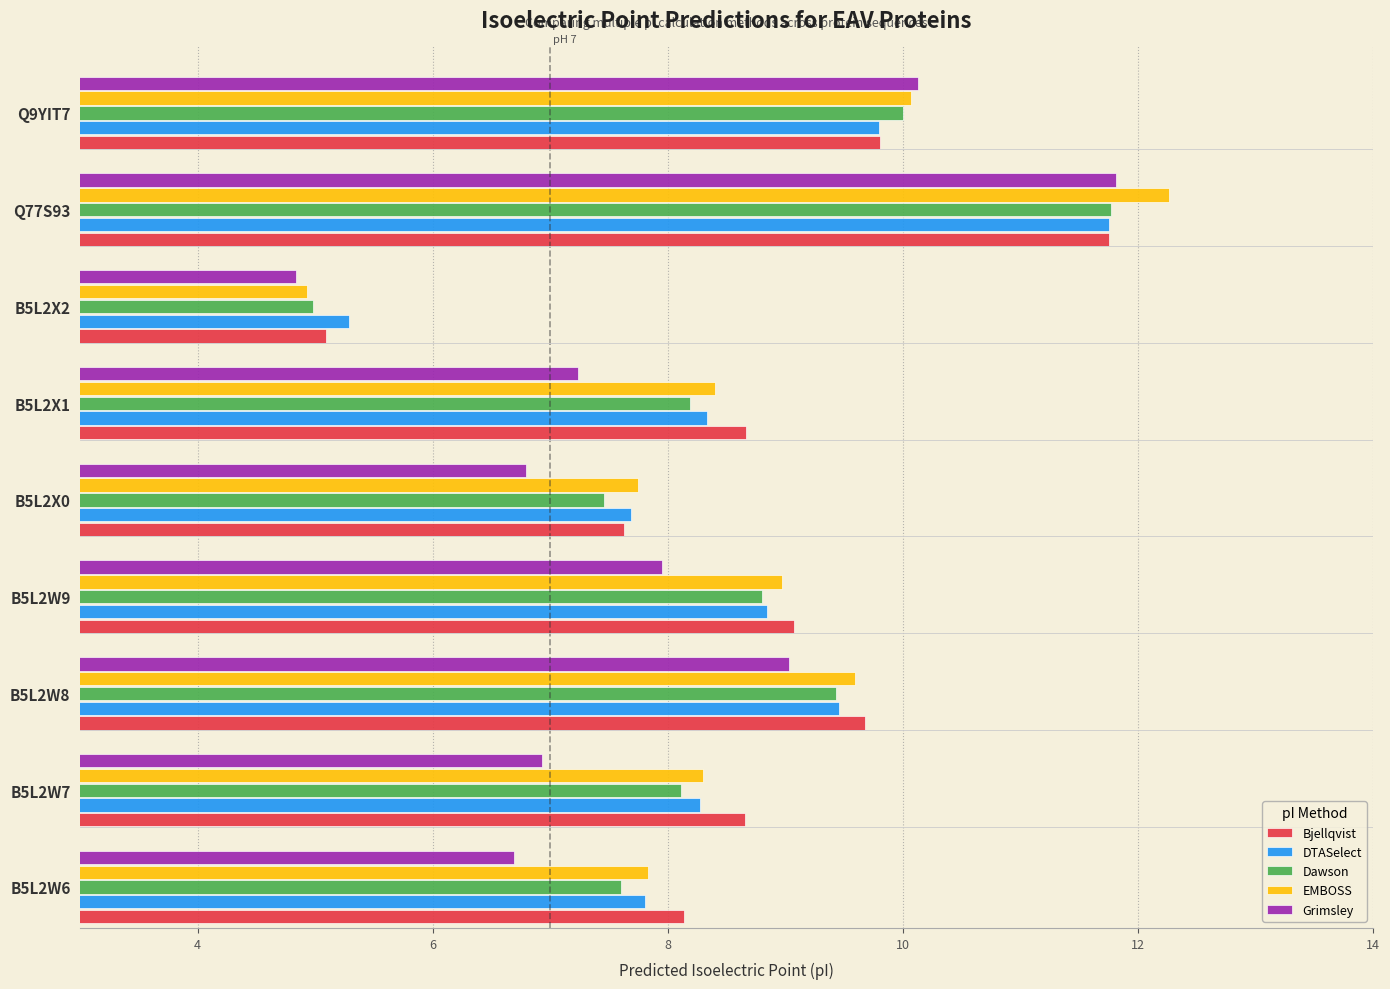

What is the total value across all series at Q9YIT7?

49.8